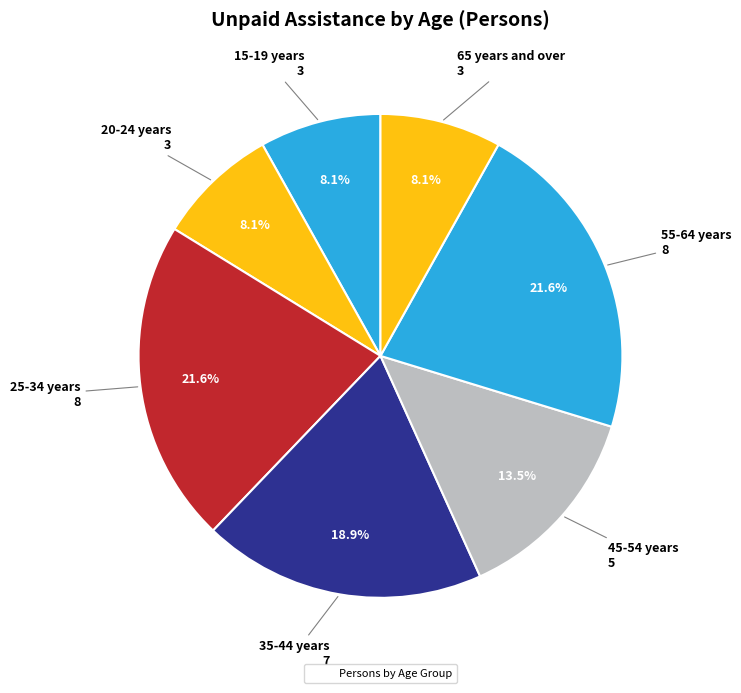

Count the number of slices in the pie.

7